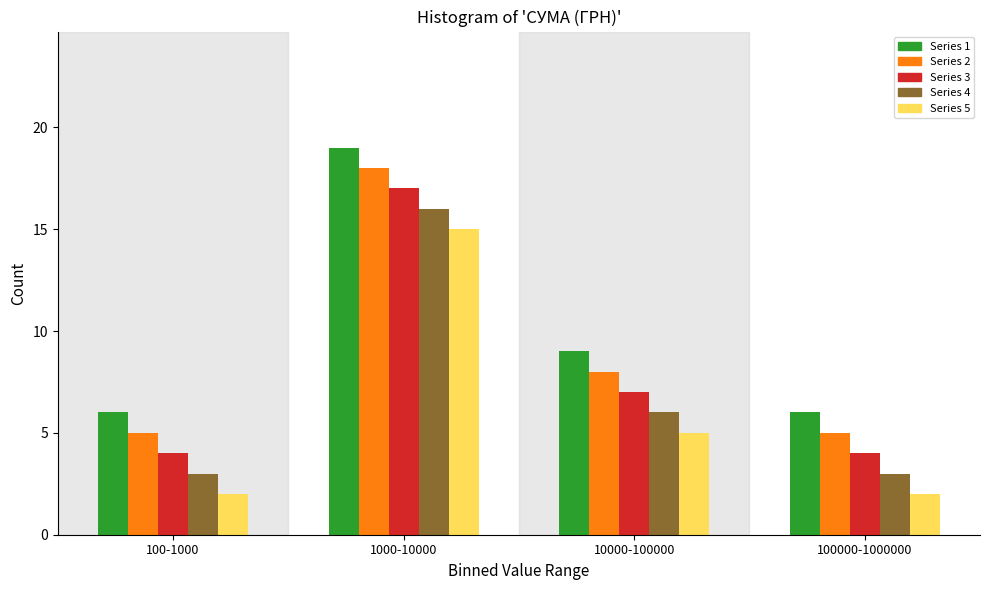

Reading right to left, what are all the values shown in this chart?

Series 1: 100000-1000000=6	10000-100000=9	1000-10000=19	100-1000=6
Series 2: 100000-1000000=5	10000-100000=8	1000-10000=18	100-1000=5
Series 3: 100000-1000000=4	10000-100000=7	1000-10000=17	100-1000=4
Series 4: 100000-1000000=3	10000-100000=6	1000-10000=16	100-1000=3
Series 5: 100000-1000000=2	10000-100000=5	1000-10000=15	100-1000=2